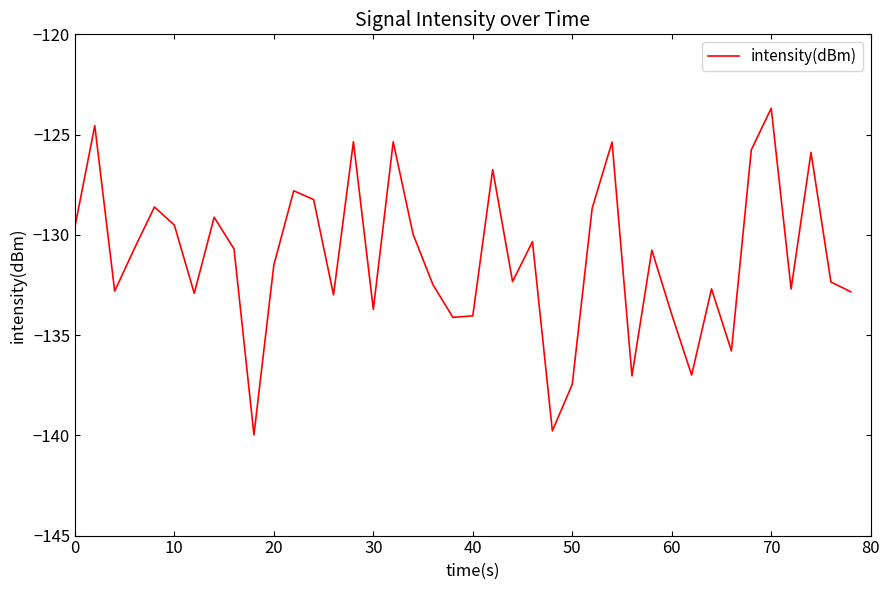

What is the difference between the maximum and minimum values?

16.3